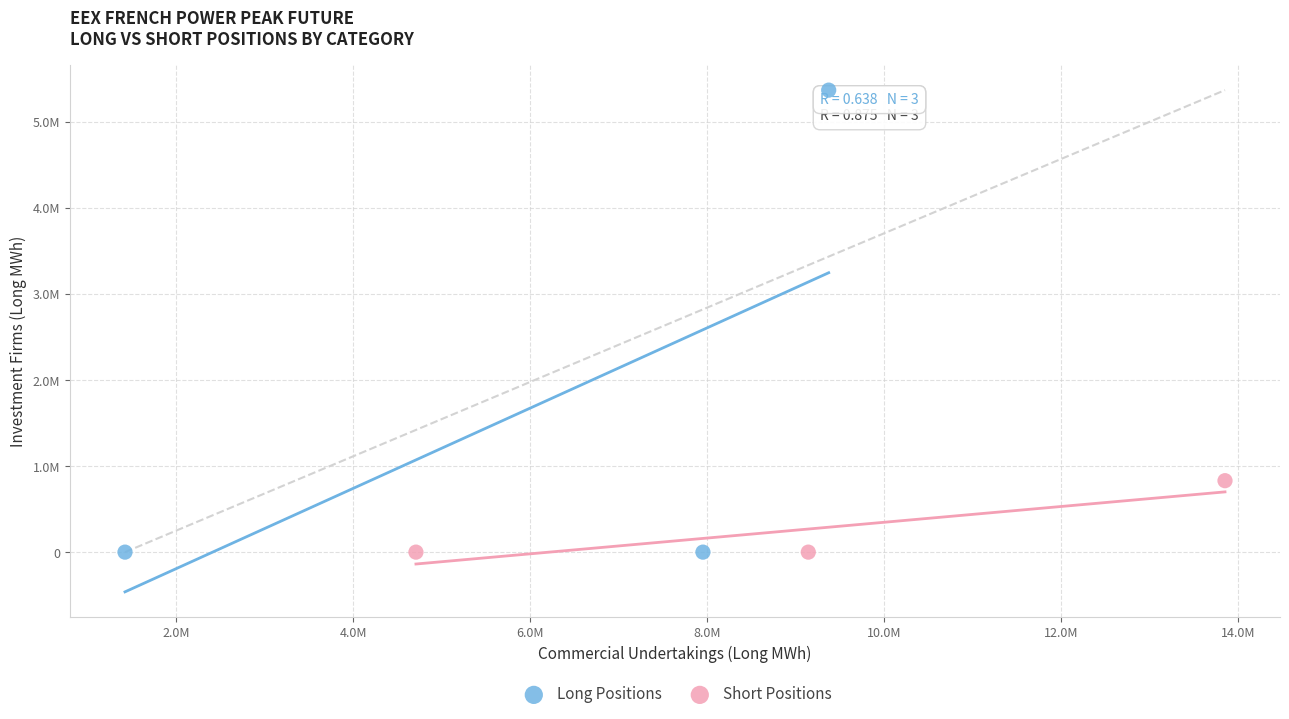

What are all the series names shown in the legend?

Long Positions, Short Positions